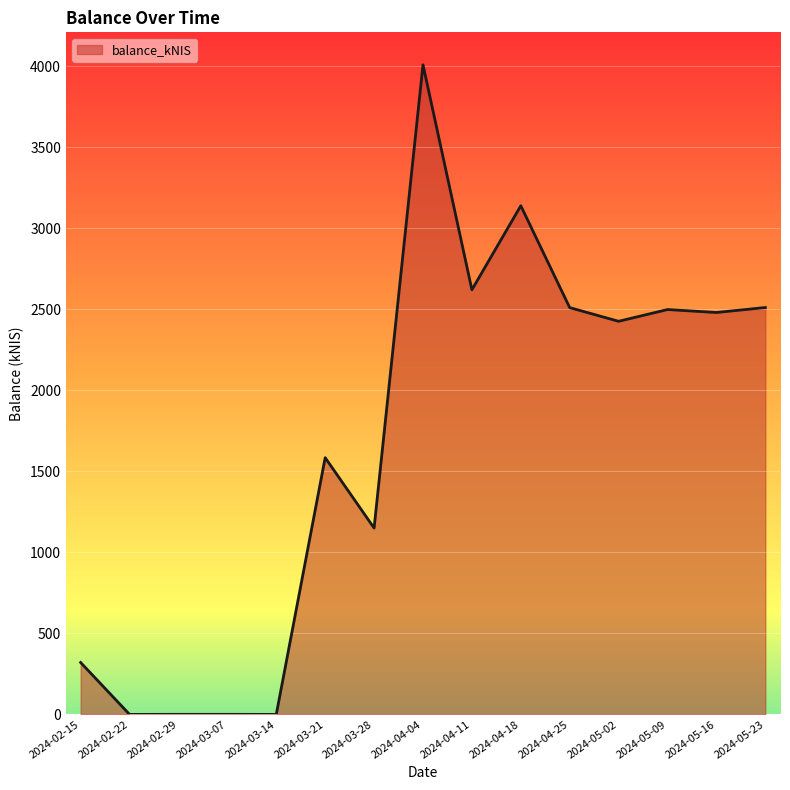

How many lines are shown in the chart?

1